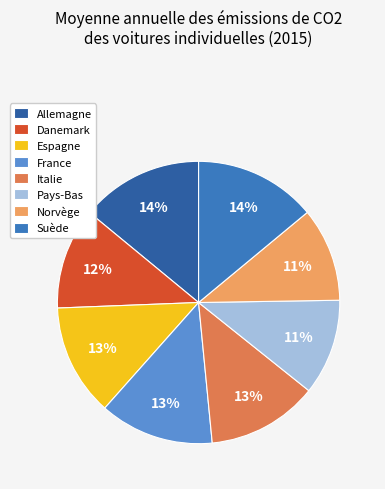

Approximately how many times larger is the value at Allemagne compared to France?

1.1